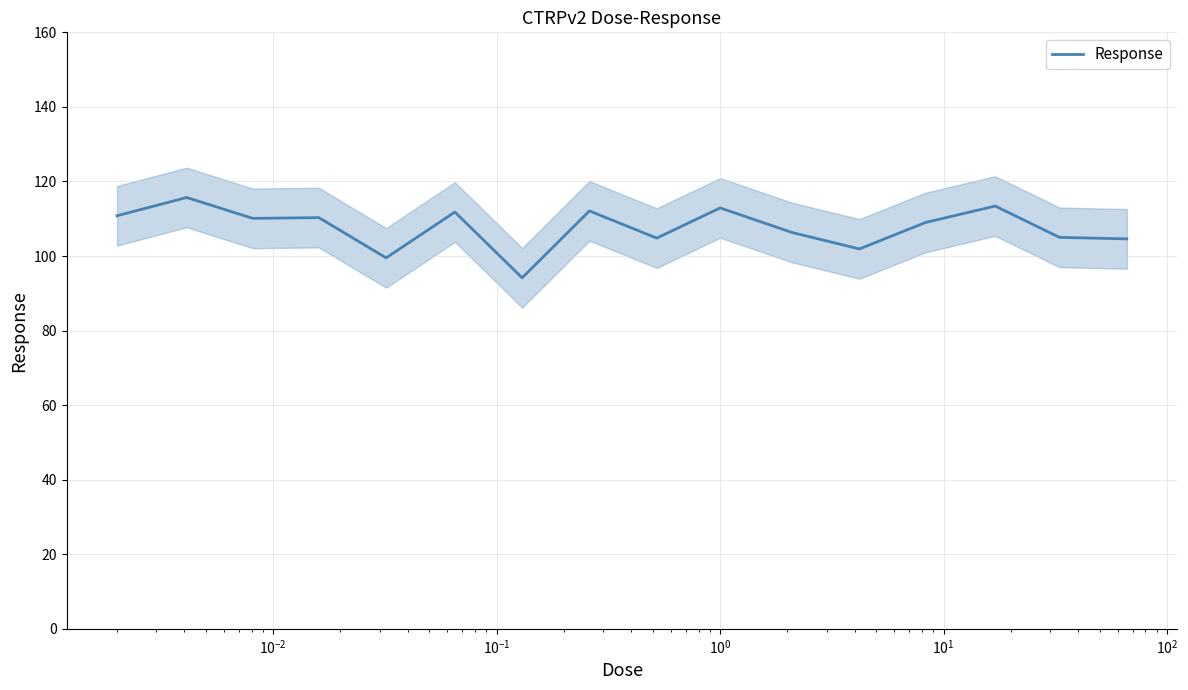

Does the chart display data point markers on the line(s)?

No